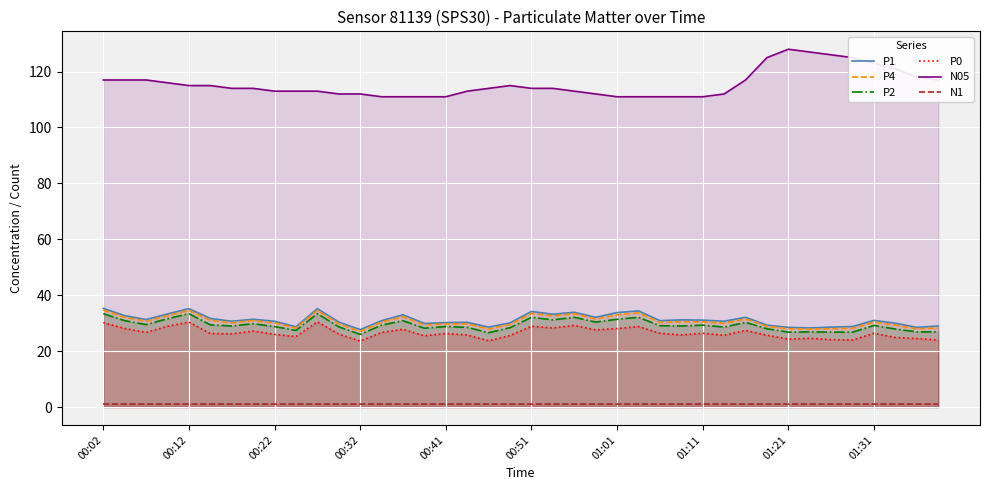

What is the difference between the maximum and minimum values in the P4 series?

7.6